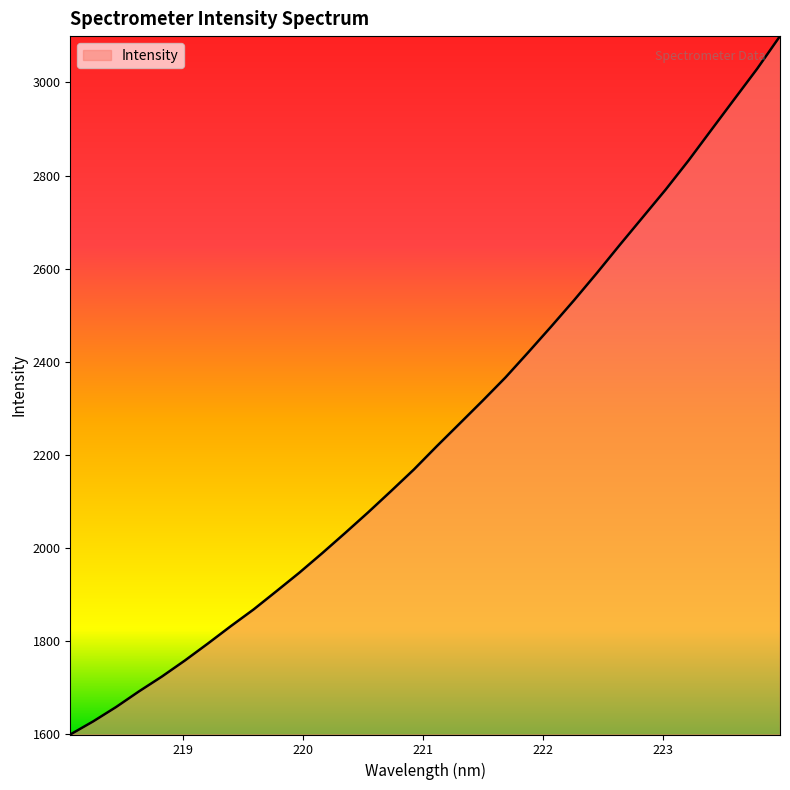

What is the minimum value shown in the chart?

1599.4